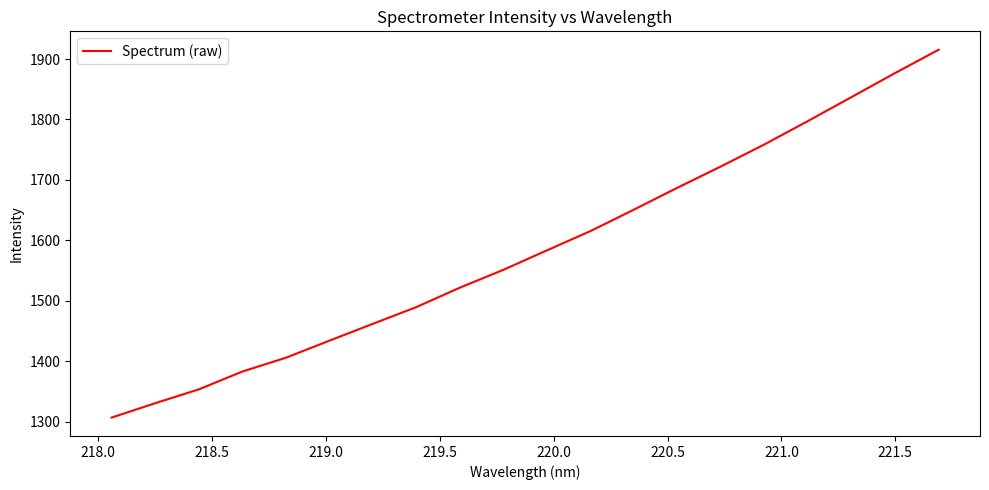

What is the smallest value displayed?

1306.7